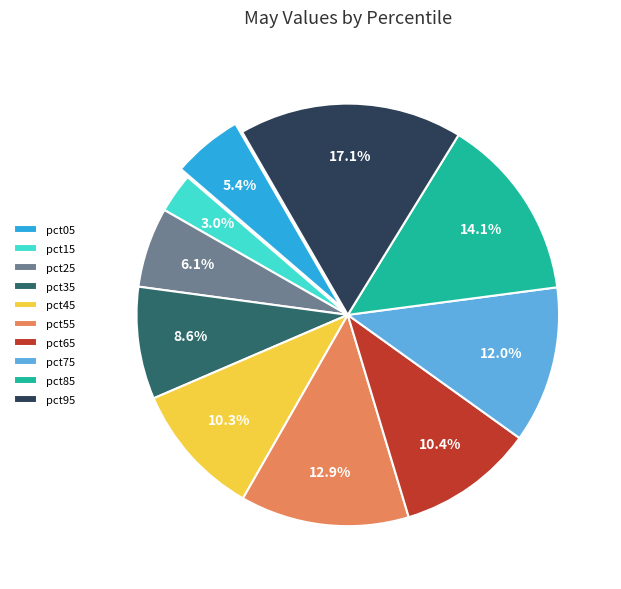

Does any single category account for the majority?

No